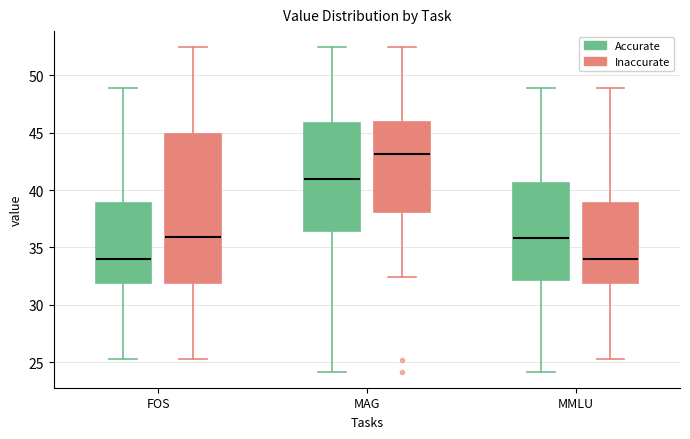

Which box is the tallest, from its lower edge to its upper edge?

FOS (Inaccurate)